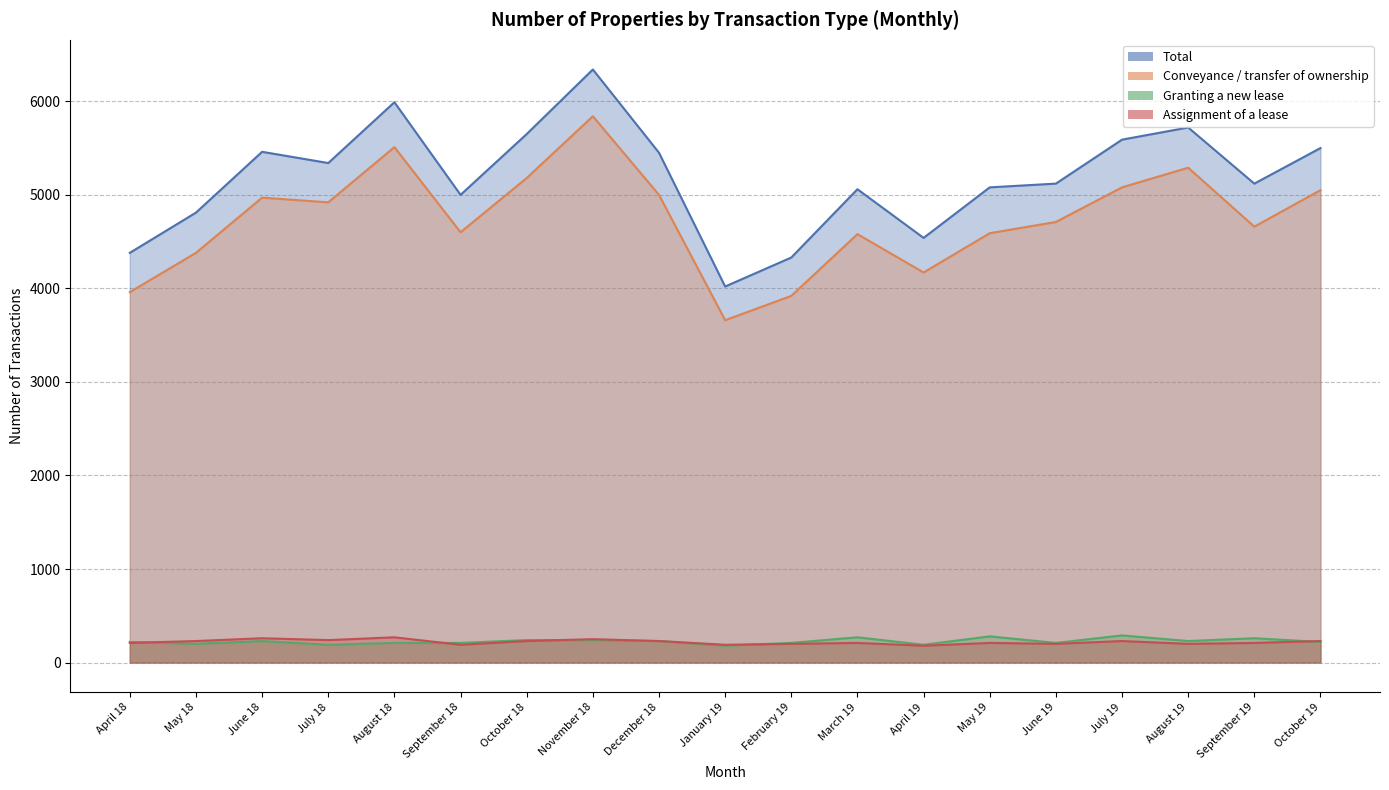

True or false: Conveyance / transfer of ownership has more than 2 interior local peaks.

True